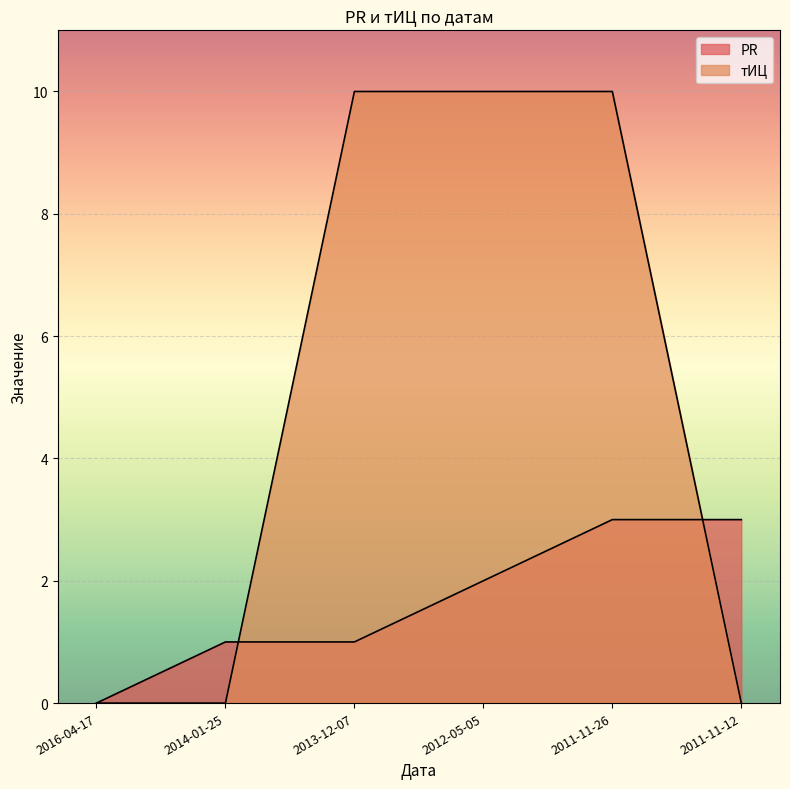

At how many categories does at least one series exceed 8?

3